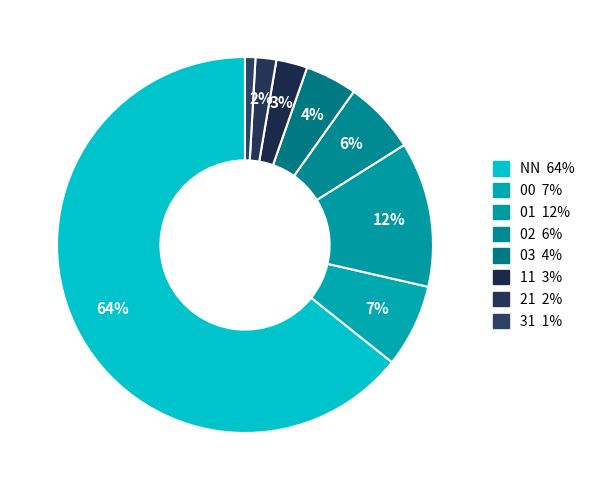

How many slices are in this pie chart?

8